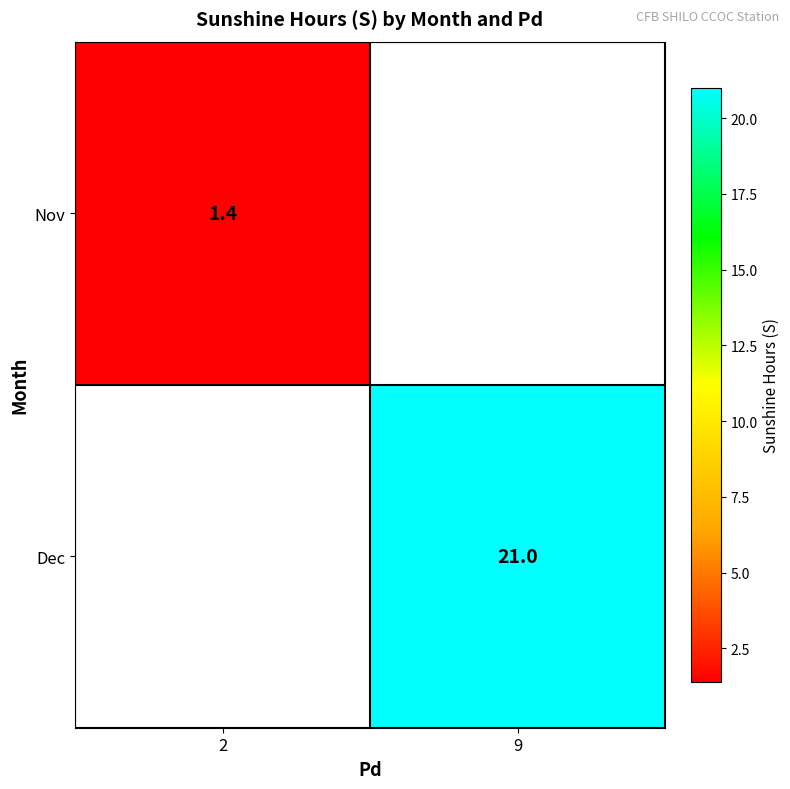

Is the value of Nov at 2 greater than the value of Dec at 9?

No